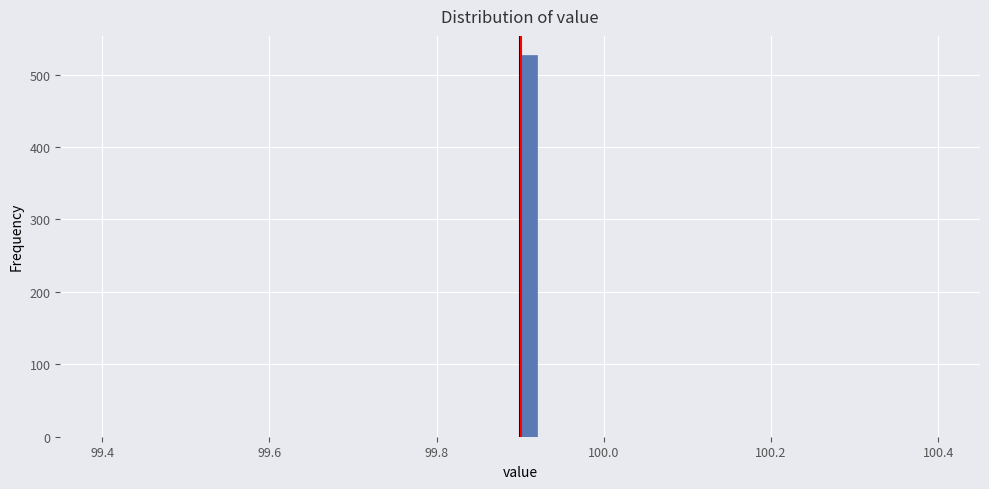

Around what value on the x-axis is the tallest bar? Give the approximate position of its centre, as read against the axis.

99.92